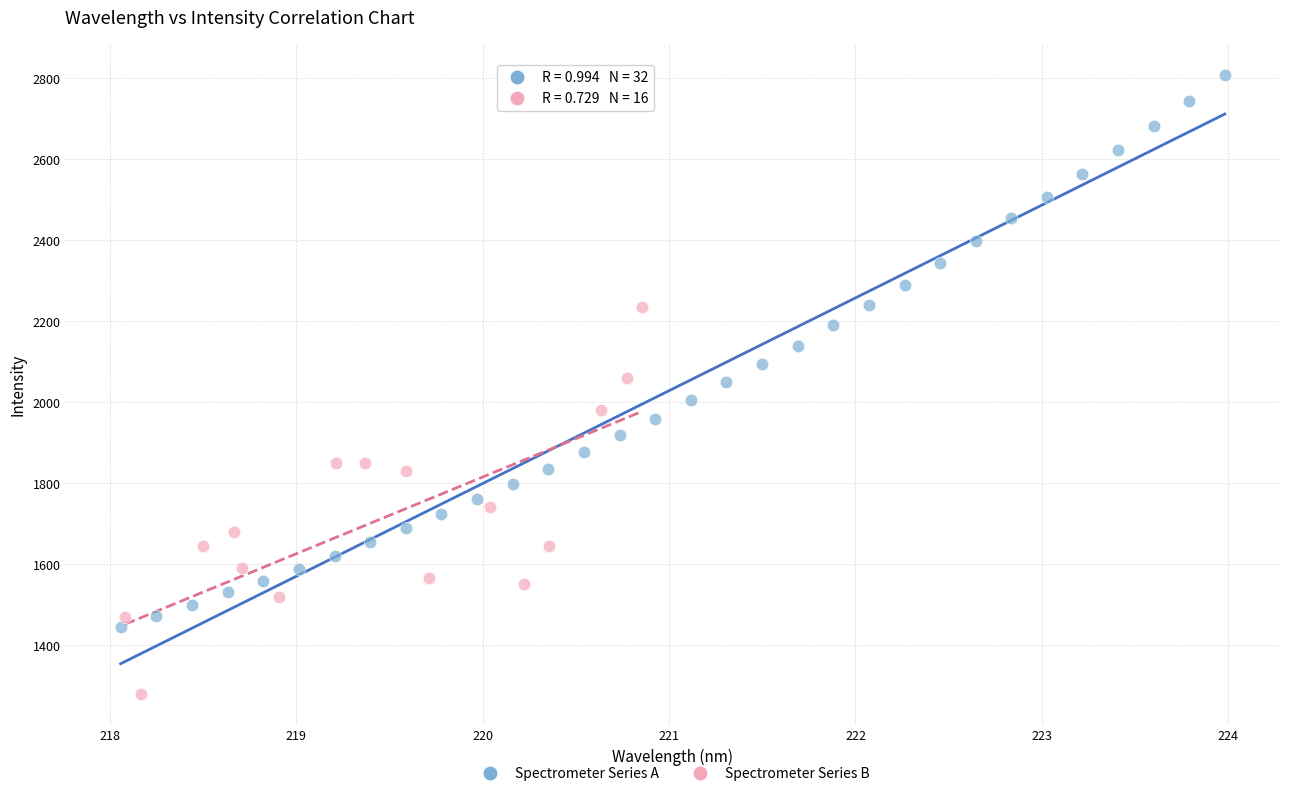

Which series contains the lowest Y value?

Spectrometer Series B